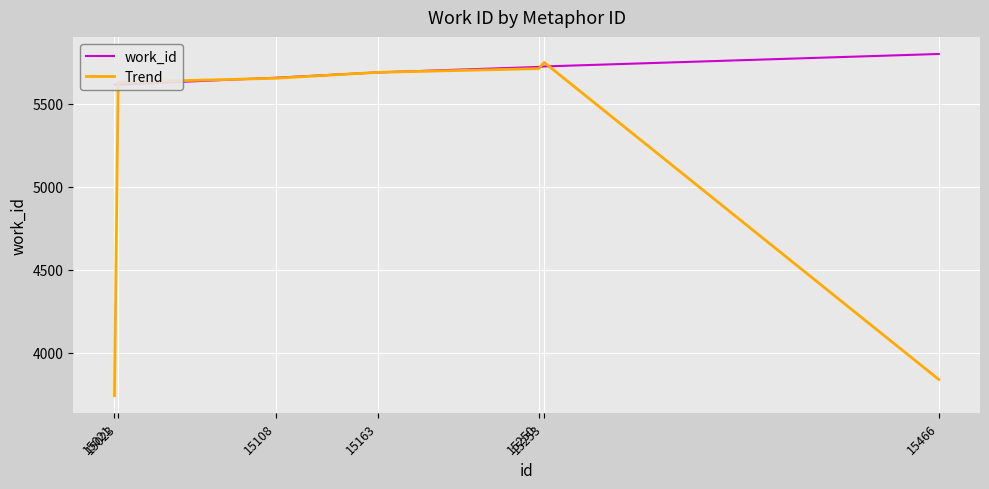

The value of Trend at 15163 is 5687.3. True or false?

True